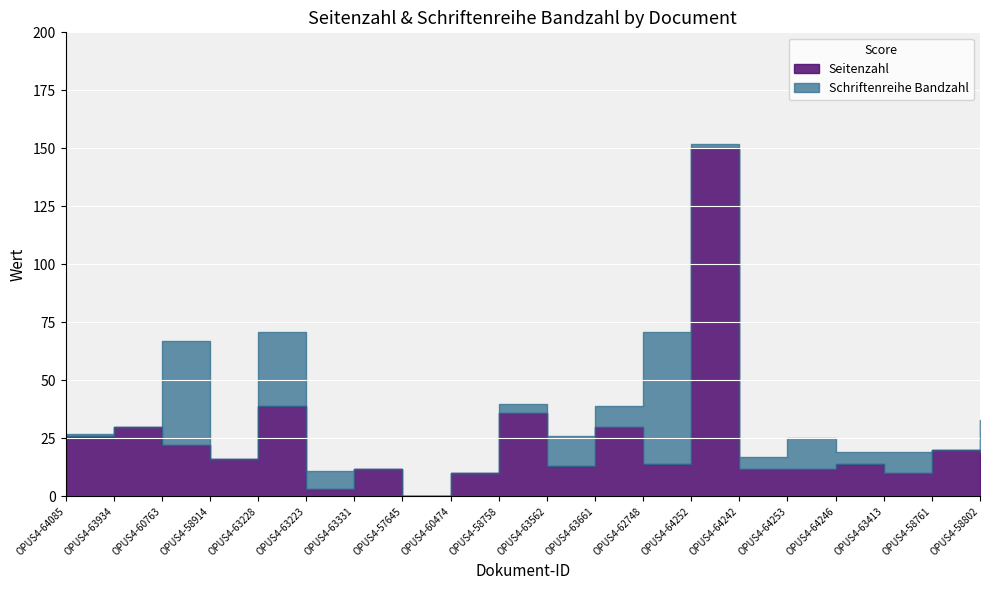

True or false: there are more than 1 points higher than both neighbors.

True